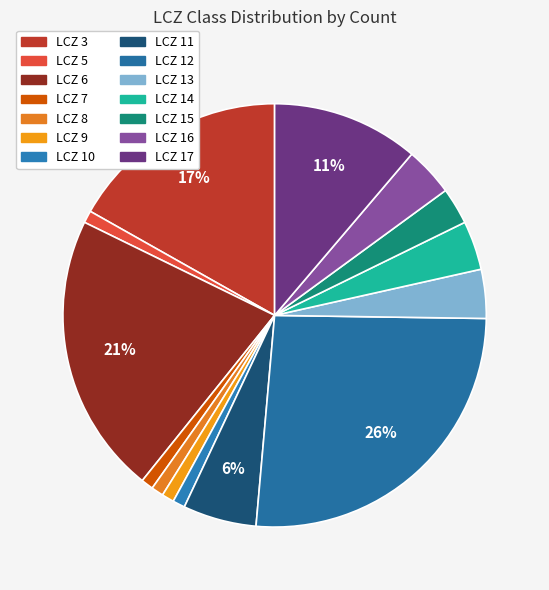

How many slices are in this pie chart?

14